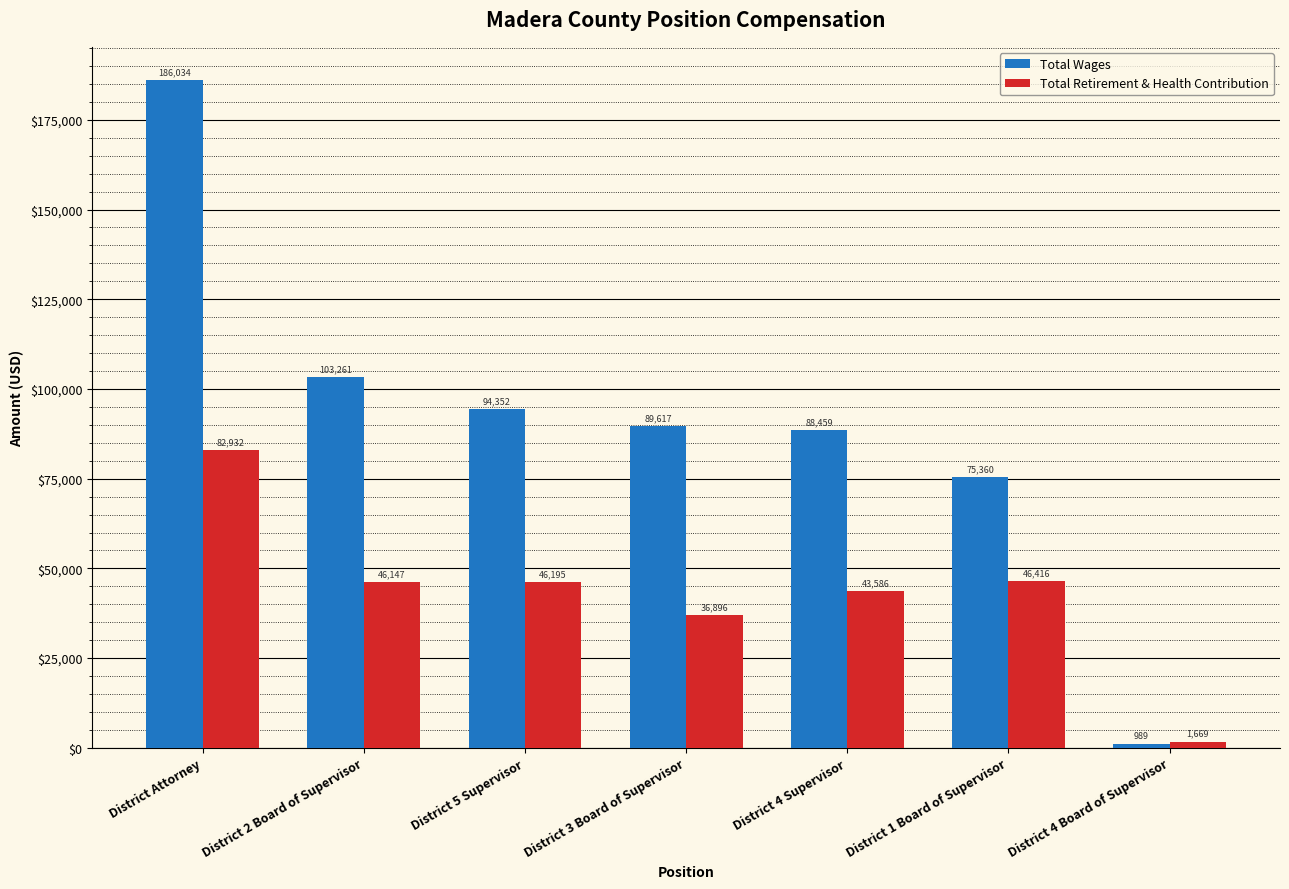

How many values in the Total Wages series are below 89617?

3